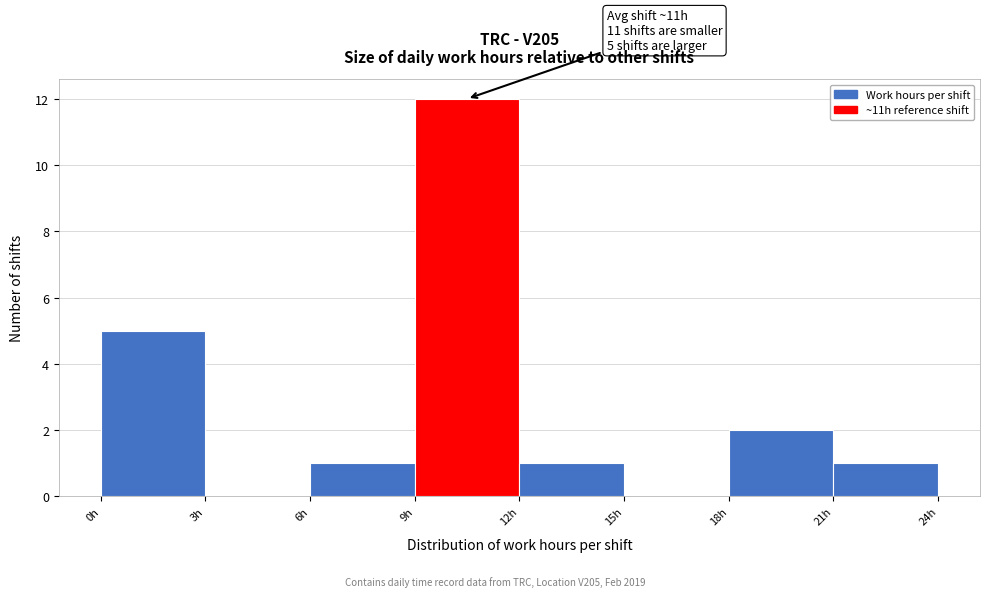

Over which range of the x-axis is the bar tallest?

9 to 12